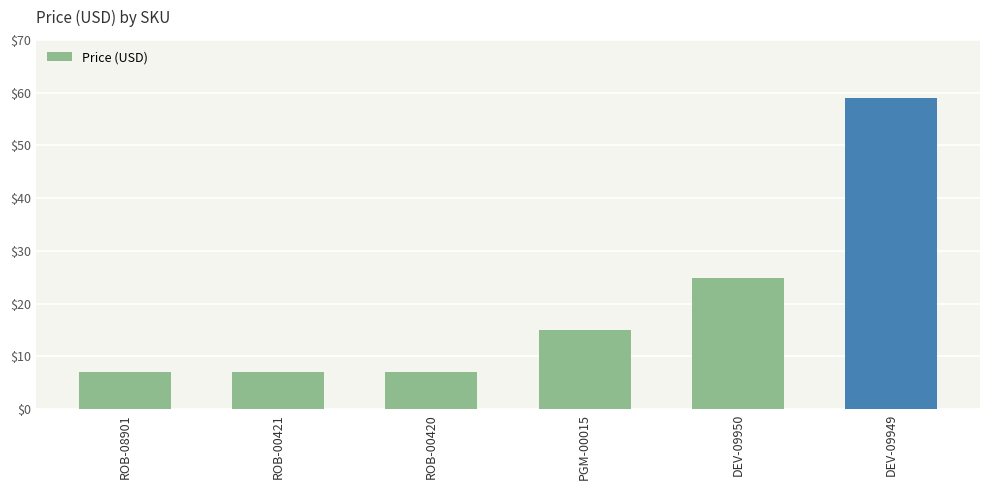

What is the maximum value shown in the chart?

59.0